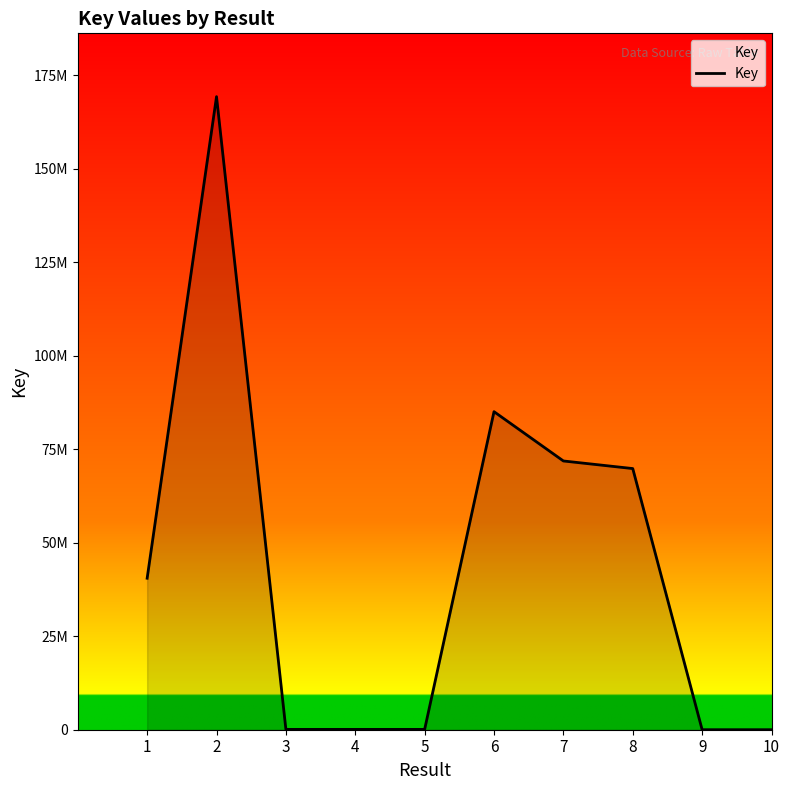

Does the chart have visible grid lines?

No